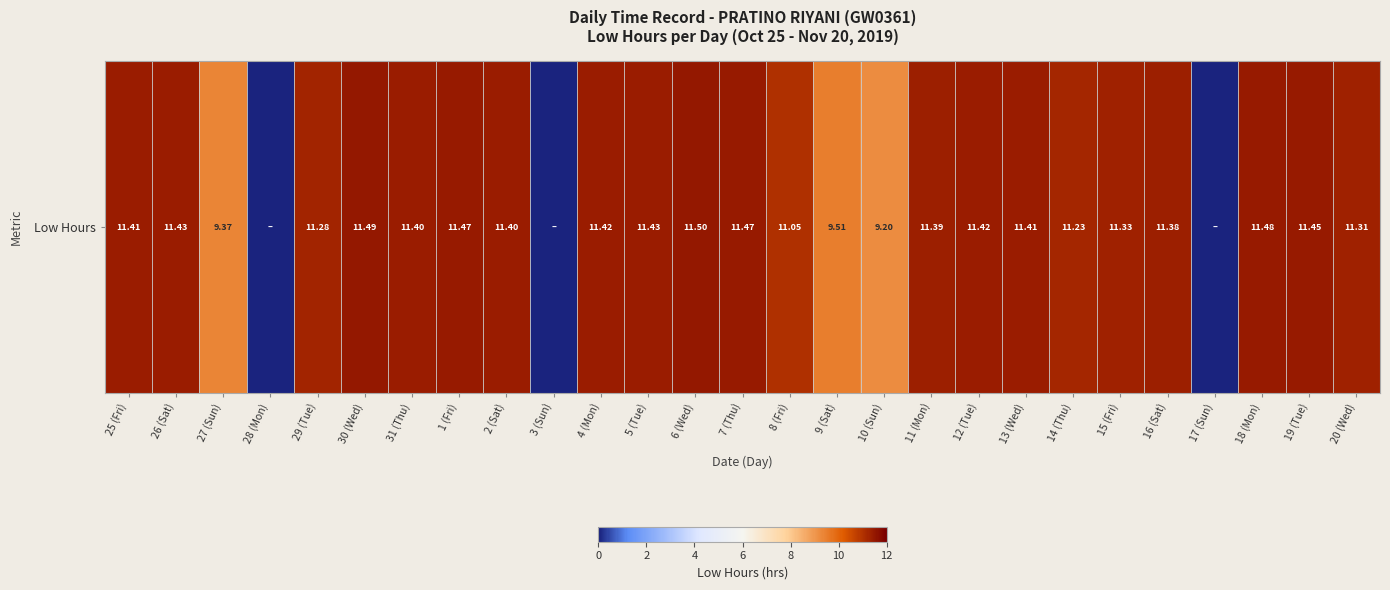

Count the number of categories in the chart.

27